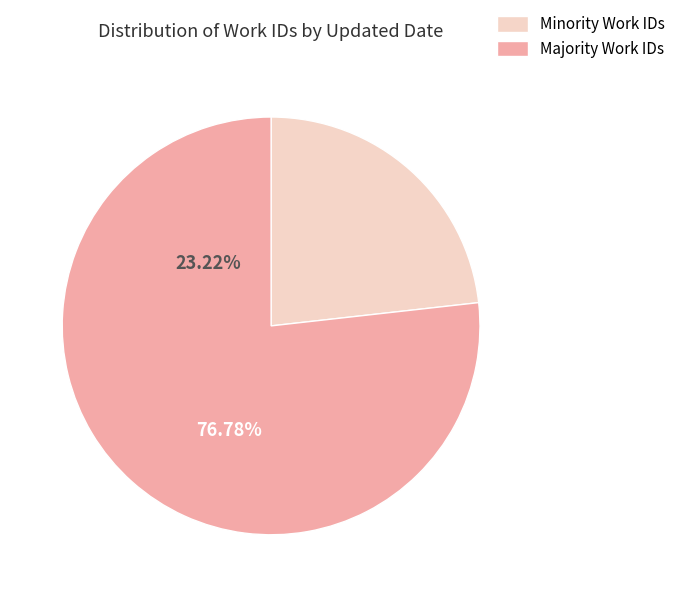

What is the ratio of the value at Minority Work IDs to the value at Majority Work IDs?

0.3